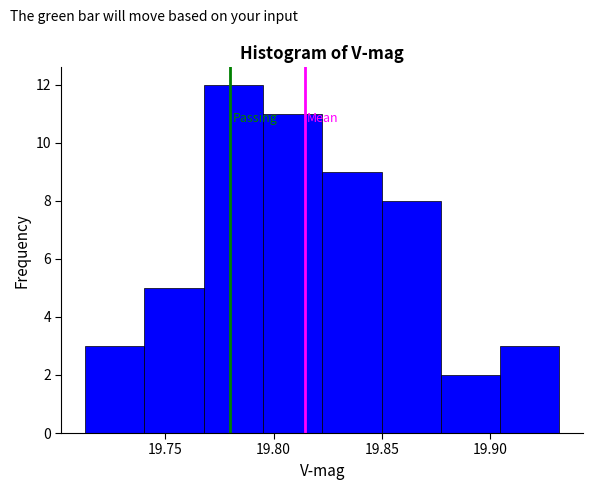

Reading left to right, transcribe this chart: for each bar, give the range it covers on the x-axis and its height. Neither the bar edges nor the heights are printed on the chart, so give them approximately, as read against the axes.

19.715 to 19.740: 3
19.740 to 19.770: 5
19.770 to 19.795: 12
19.795 to 19.825: 11
19.825 to 19.850: 9
19.850 to 19.875: 8
19.875 to 19.905: 2
19.905 to 19.930: 3